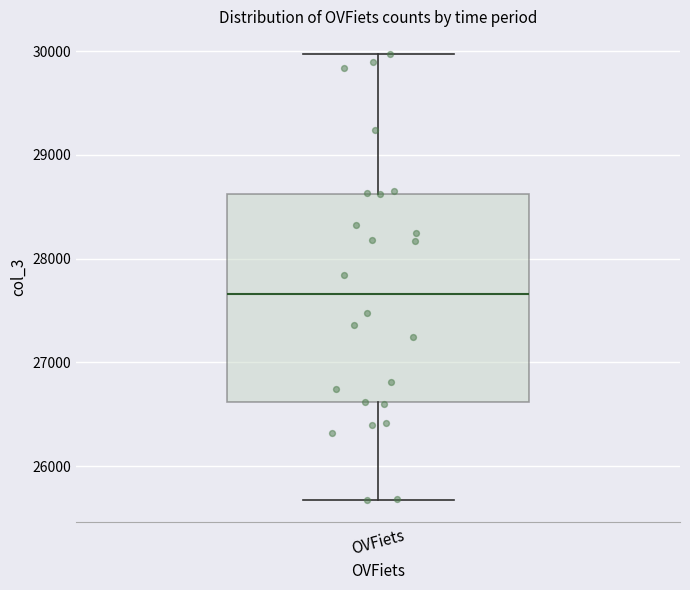

Where does the upper whisker of the box for OVFiets end on the y-axis? The values are not printed on the chart, so give them approximately, as read against the axis.

30000